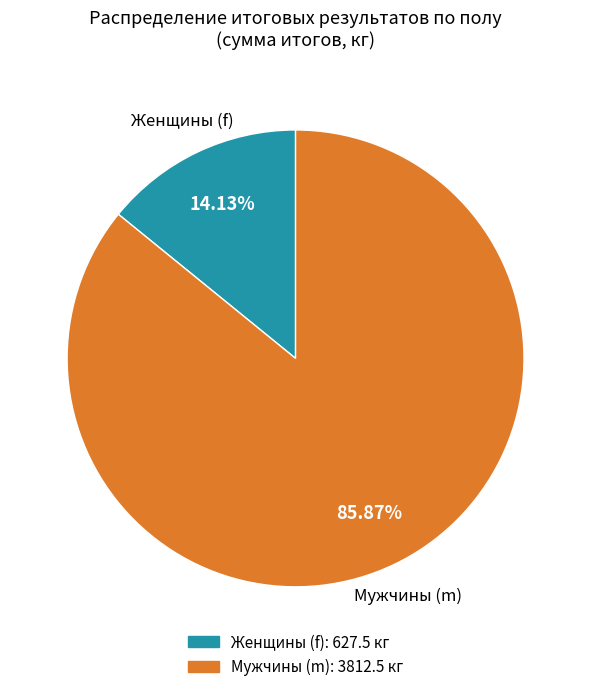

Is there a majority slice in this chart?

Yes